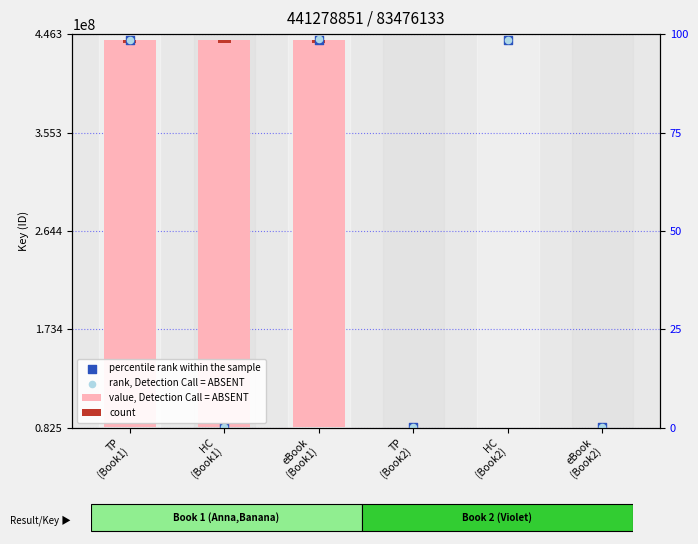

What are all the series names shown in the legend?

value, Detection Call = ABSENT, count, percentile rank within the sample, rank, Detection Call = ABSENT